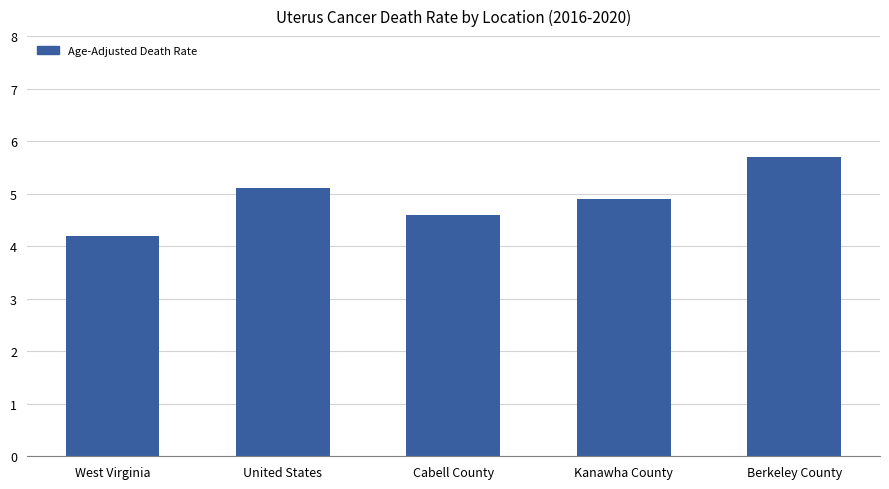

What is the ratio of the value at Berkeley County to the value at United States?

1.1